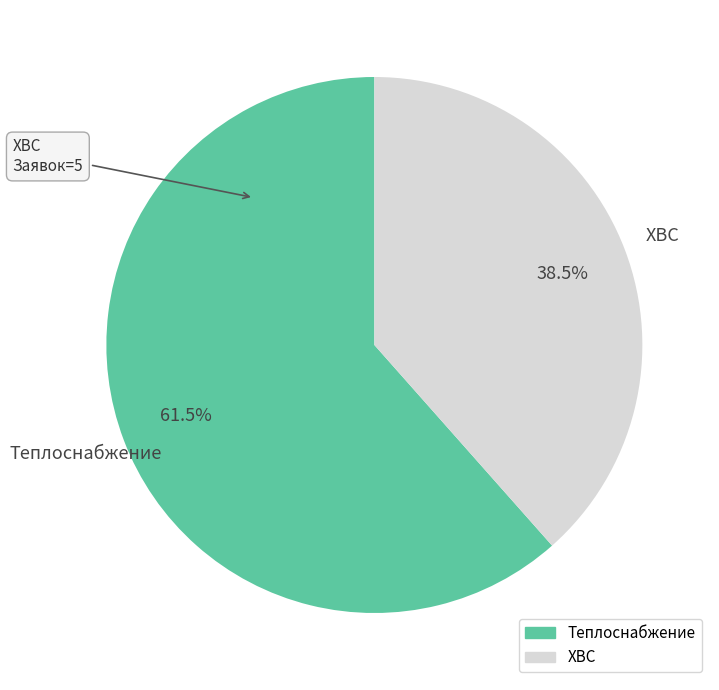

To the nearest percent, what is the difference between the Теплоснабжение and ХВС slice percentages?

23%